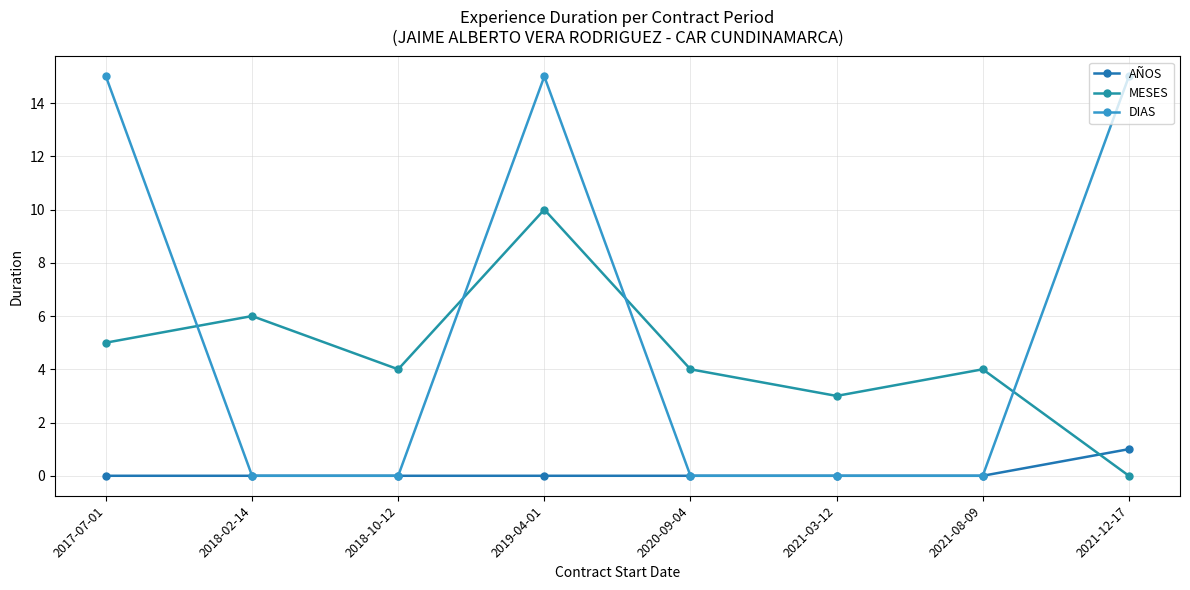

How many times do AÑOS and MESES cross each other?

1